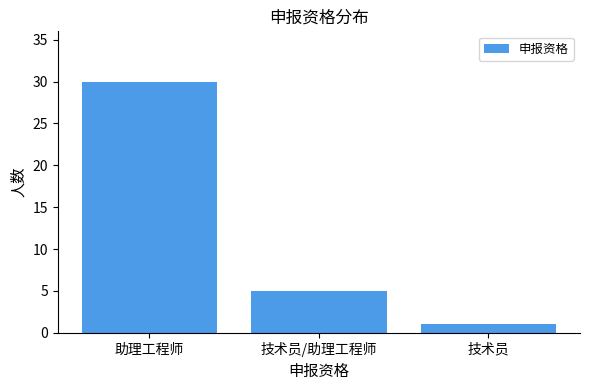

Are the bars horizontal?

No